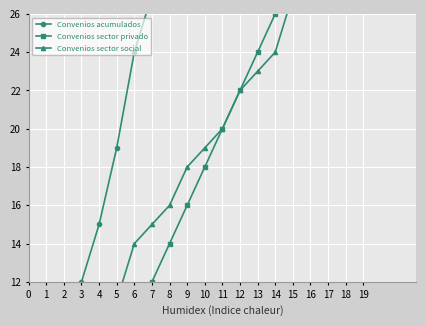

What is the difference between the highest and lowest values at 10?

19